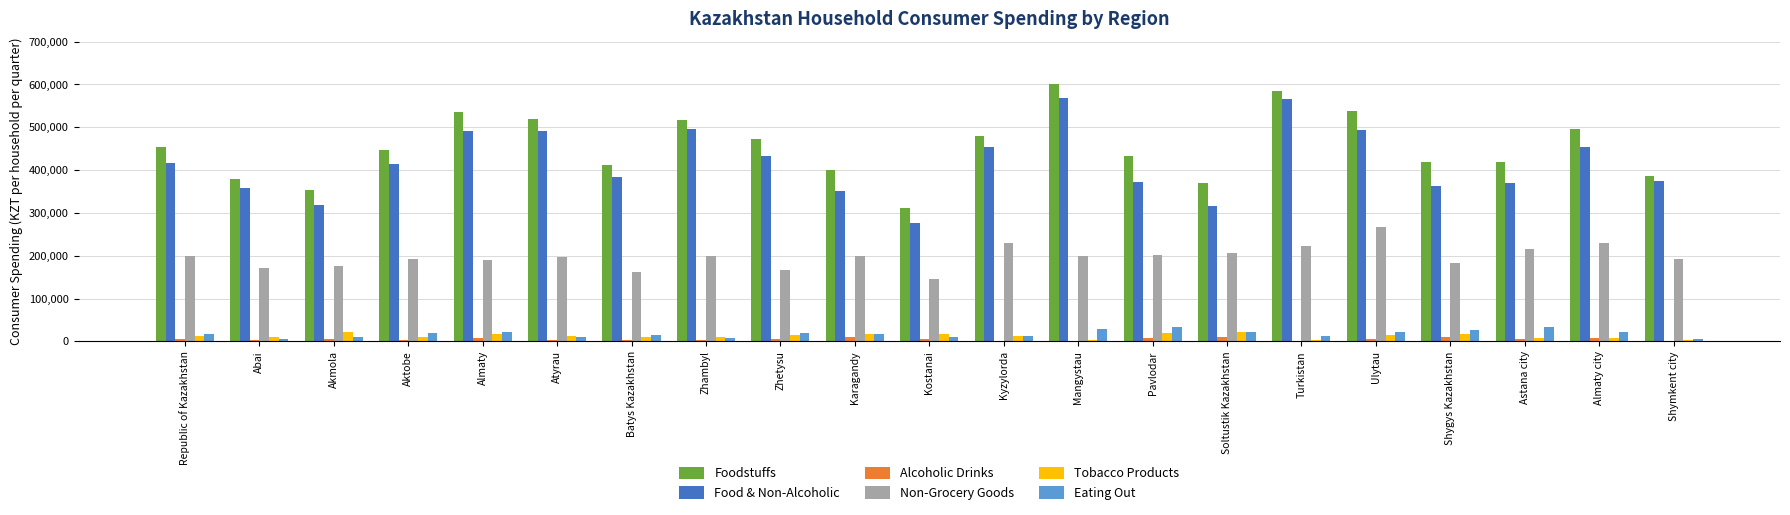

Between Almaty and Ulytau, which series saw the biggest shift?

Non-Grocery Goods